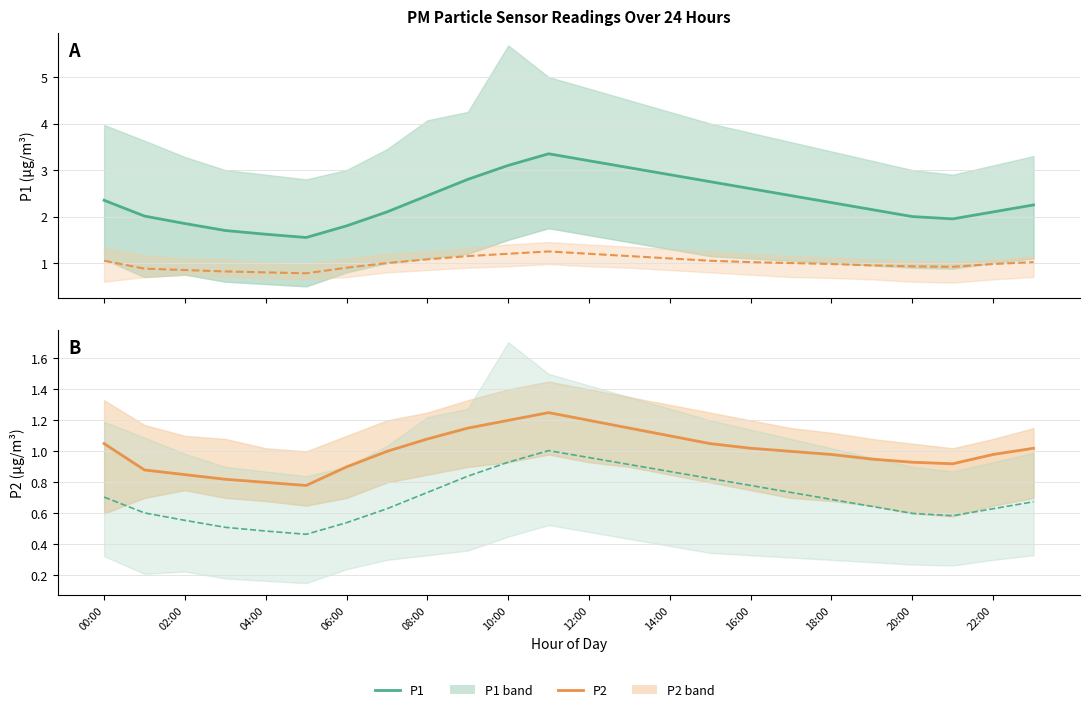

The P1 (scaled) series shows 1.3 at 12:00. True or false?

False